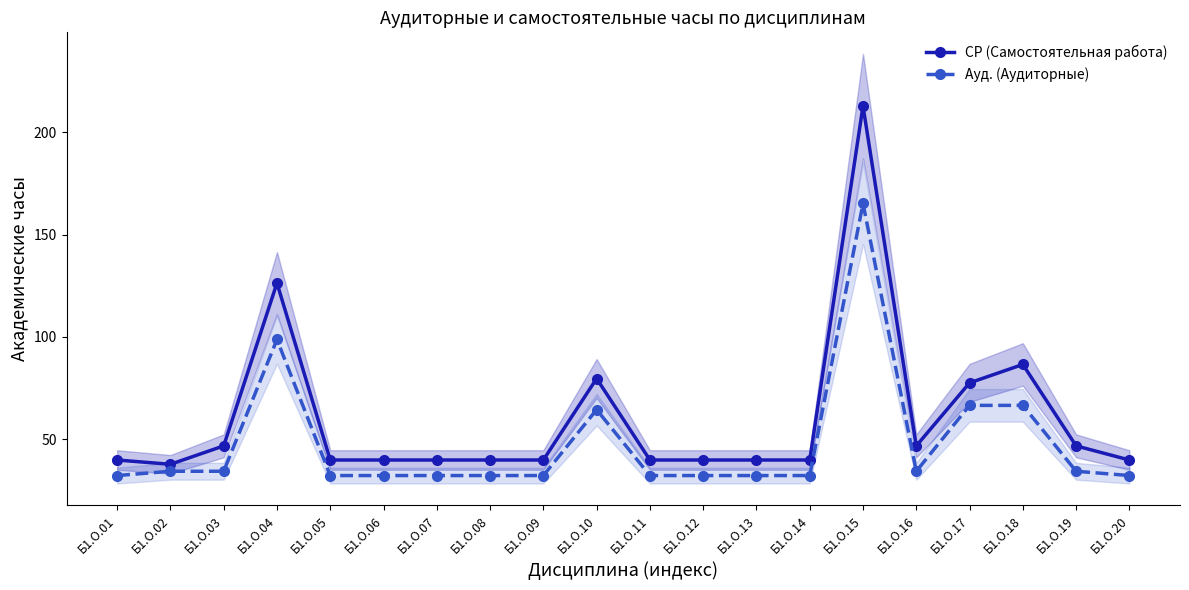

Reading right to left, transcribe all the data shown in this chart.

СР (Самостоятельная работа): Б1.О.20=39.8	Б1.О.19=46.7	Б1.О.18=86.5	Б1.О.17=77.5	Б1.О.16=46.7	Б1.О.15=212.8	Б1.О.14=39.8	Б1.О.13=39.8	Б1.О.12=39.8	Б1.О.11=39.8	Б1.О.10=79.6	Б1.О.09=39.8	Б1.О.08=39.8	Б1.О.07=39.8	Б1.О.06=39.8	Б1.О.05=39.8	Б1.О.04=126.3	Б1.О.03=46.7	Б1.О.02=37.7	Б1.О.01=39.8
Ауд. (Аудиторные): Б1.О.20=32.2	Б1.О.19=34.3	Б1.О.18=66.5	Б1.О.17=66.5	Б1.О.16=34.3	Б1.О.15=165.2	Б1.О.14=32.2	Б1.О.13=32.2	Б1.О.12=32.2	Б1.О.11=32.2	Б1.О.10=64.4	Б1.О.09=32.2	Б1.О.08=32.2	Б1.О.07=32.2	Б1.О.06=32.2	Б1.О.05=32.2	Б1.О.04=98.7	Б1.О.03=34.3	Б1.О.02=34.3	Б1.О.01=32.2